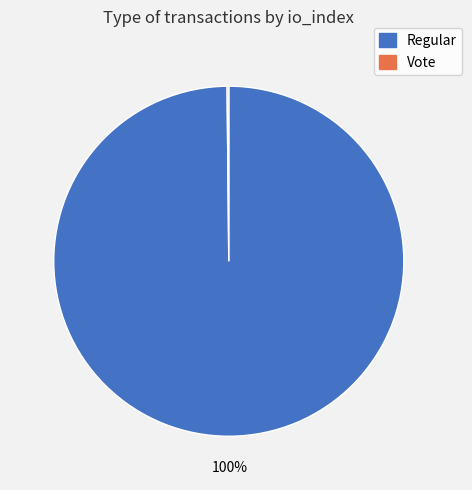

Does Regular represent more than half of the total?

Yes